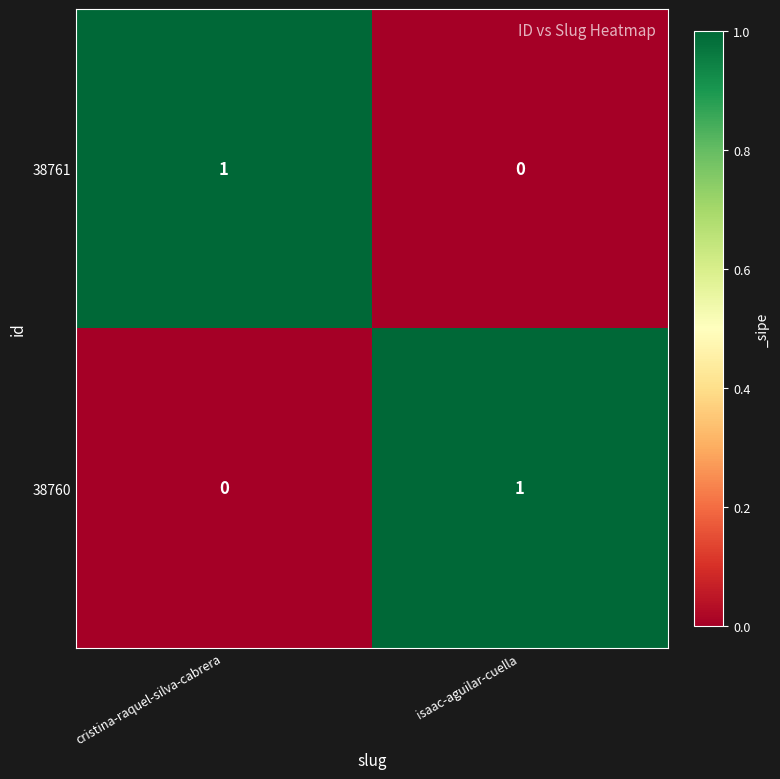

Where is 38760 nearest to the value 0?

cristina-raquel-silva-cabrera